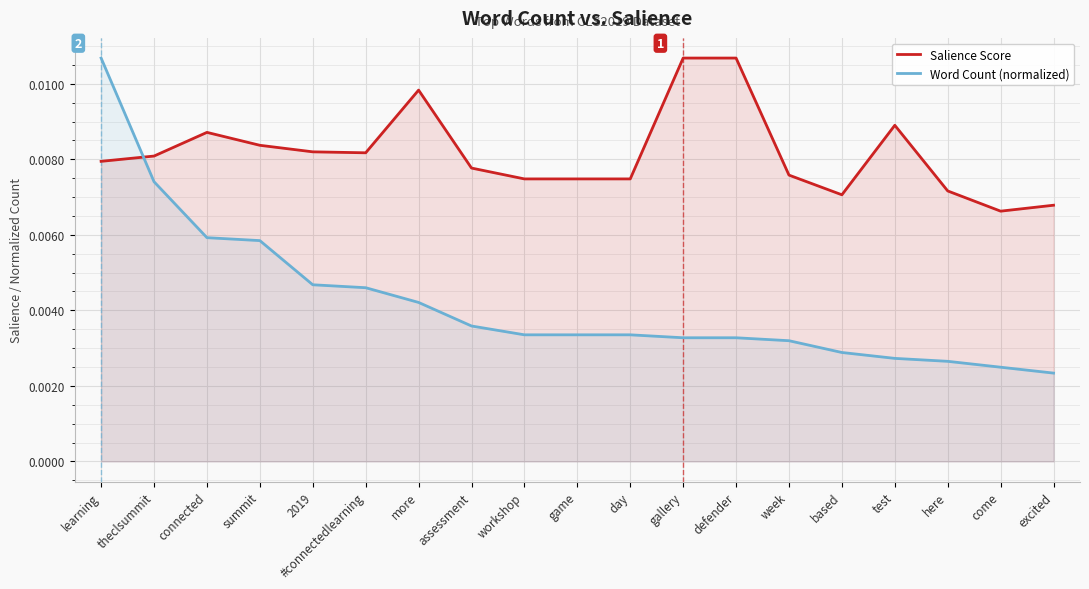

Which series ends up on top after the final intersection of Salience Score and Word Count (normalized)?

Salience Score